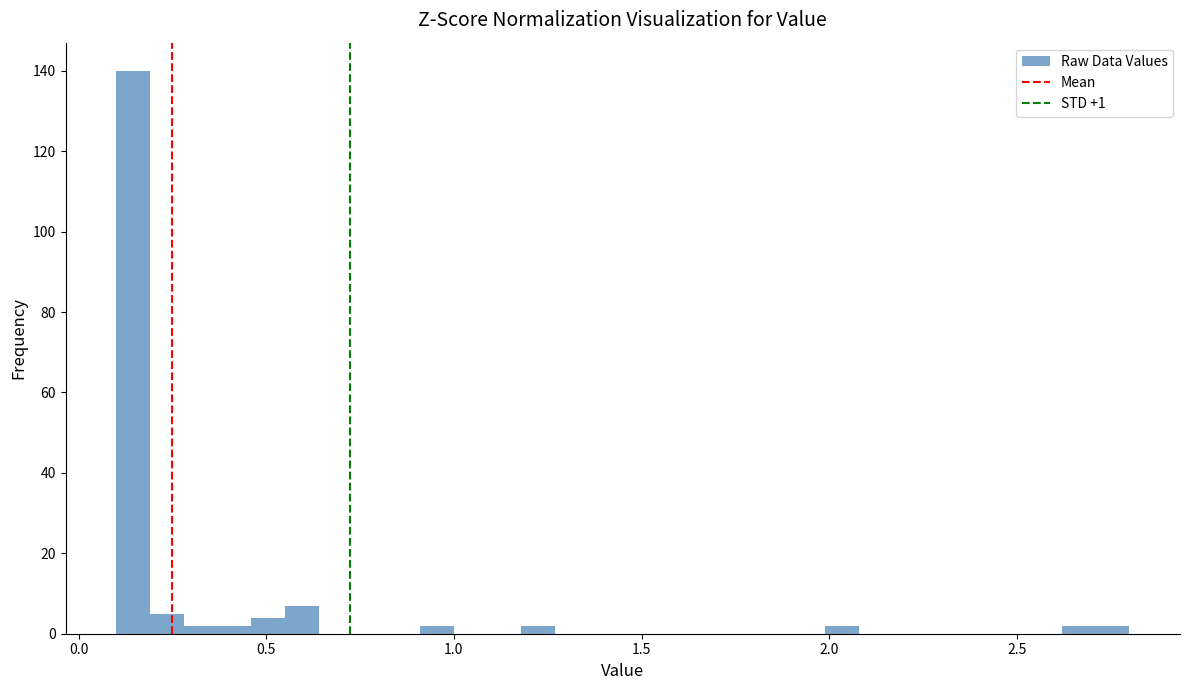

Around what value on the x-axis is the tallest bar? Give the approximate position of its centre, as read against the axis.

0.15